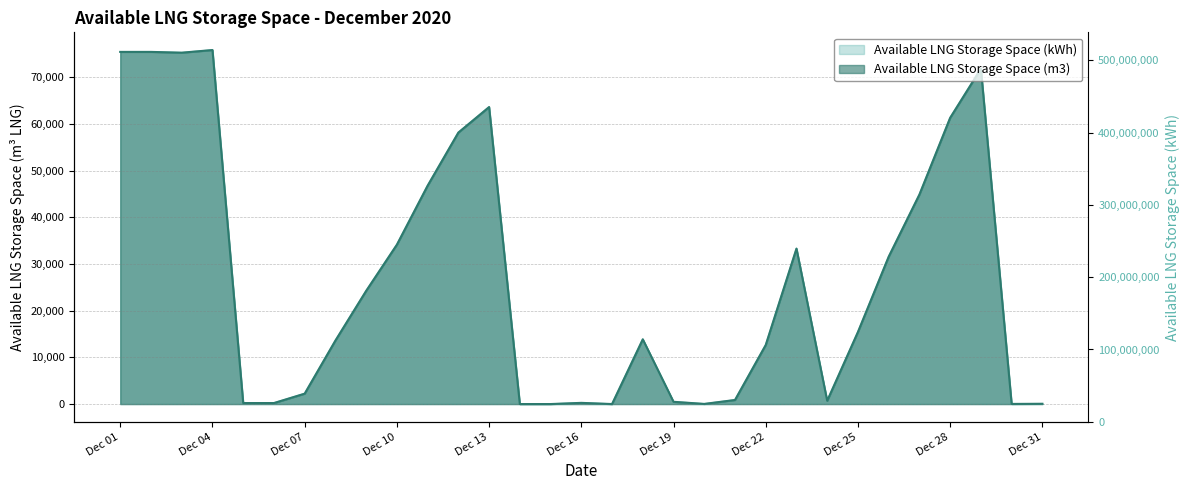

What is the difference between the highest and lowest values at 2020-12-30?

0.1